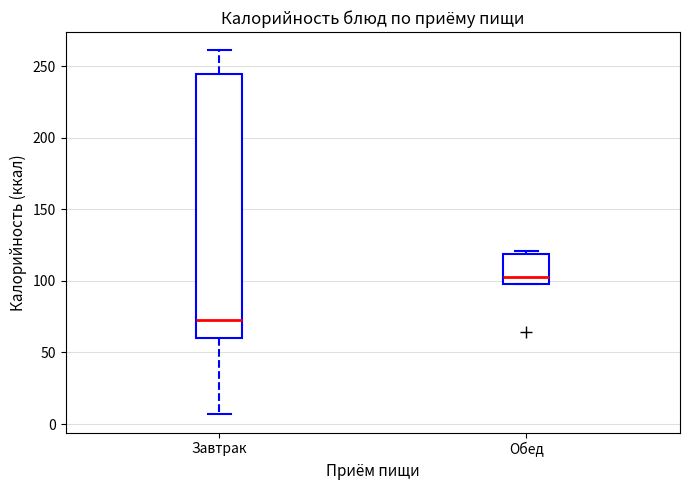

Reading left to right, transcribe this box plot: for each box, give where its median line is, the range the box spans, and where its two whiskers end, as read against the y-axis. The values are not printed on the chart, so give them approximately, as read against the axis.

Завтрак: median 75, box 60 to 245, whiskers 5 to 260
Обед: median 105, box 100 to 120, whiskers 100 to 120 (just above the box's upper edge)